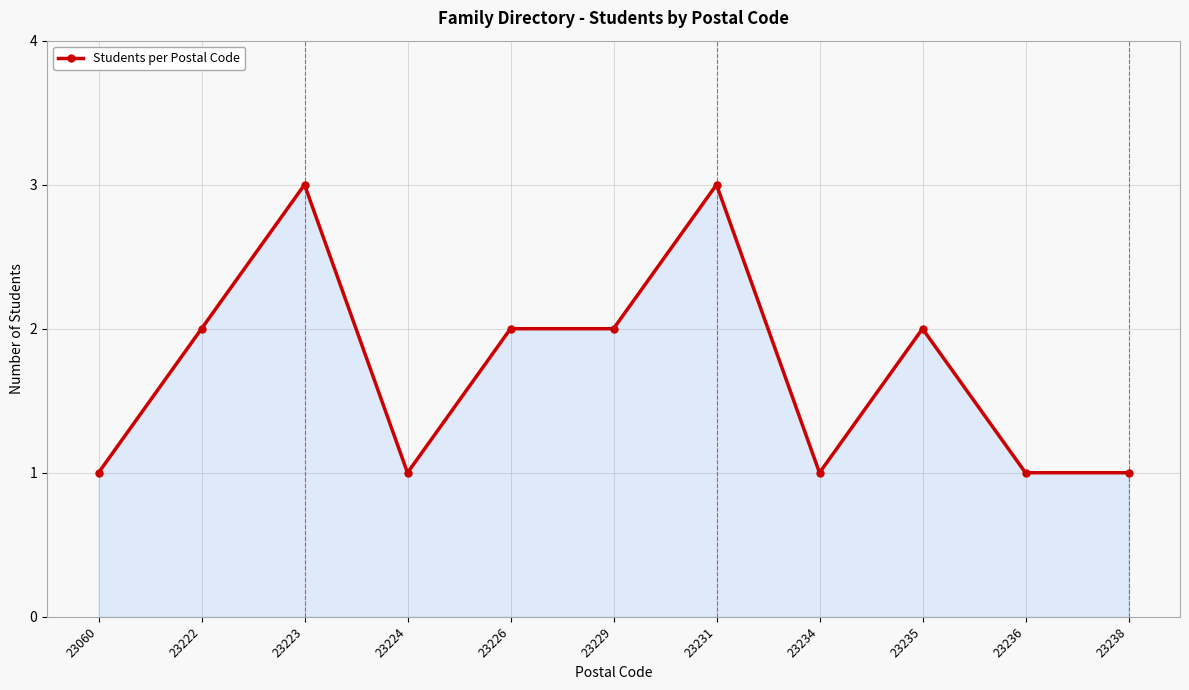

How many categories are shown in the chart?

11